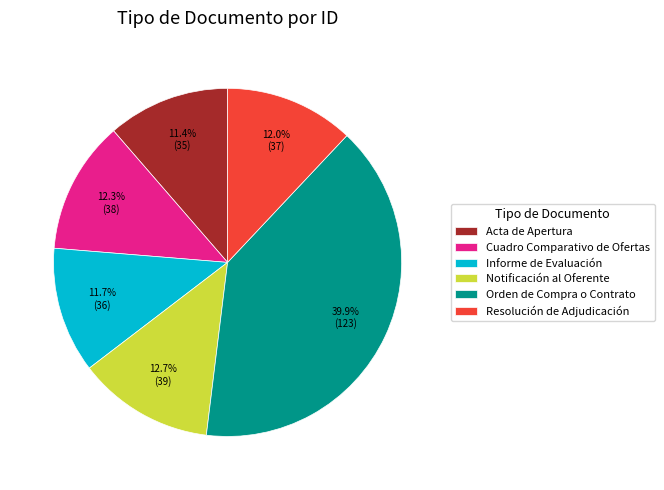

What percentage is the Orden de Compra o Contrato slice, to the nearest percent?

40%